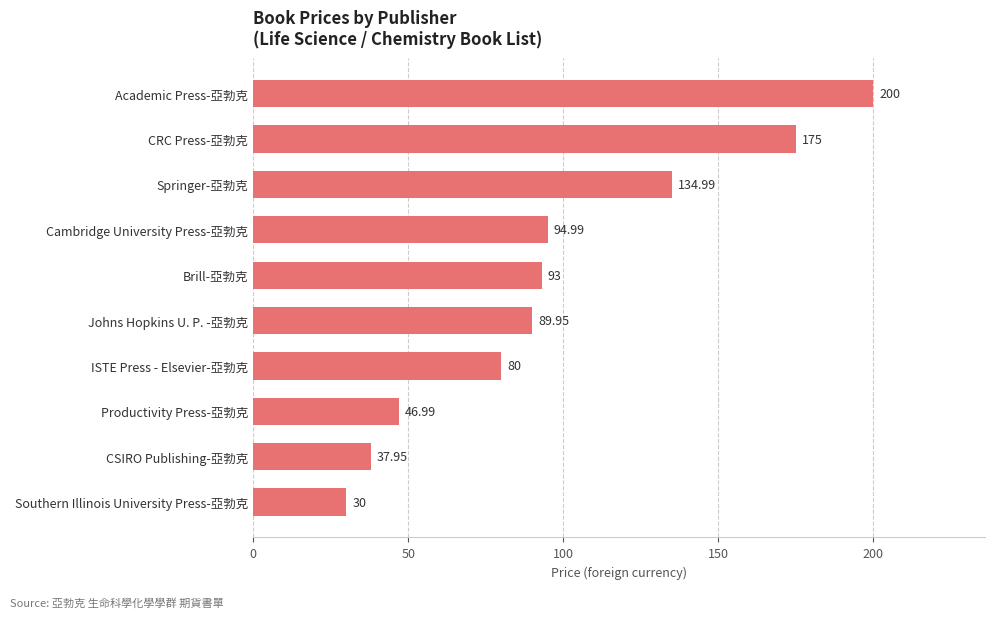

What is the difference between the maximum and minimum values?

170.0